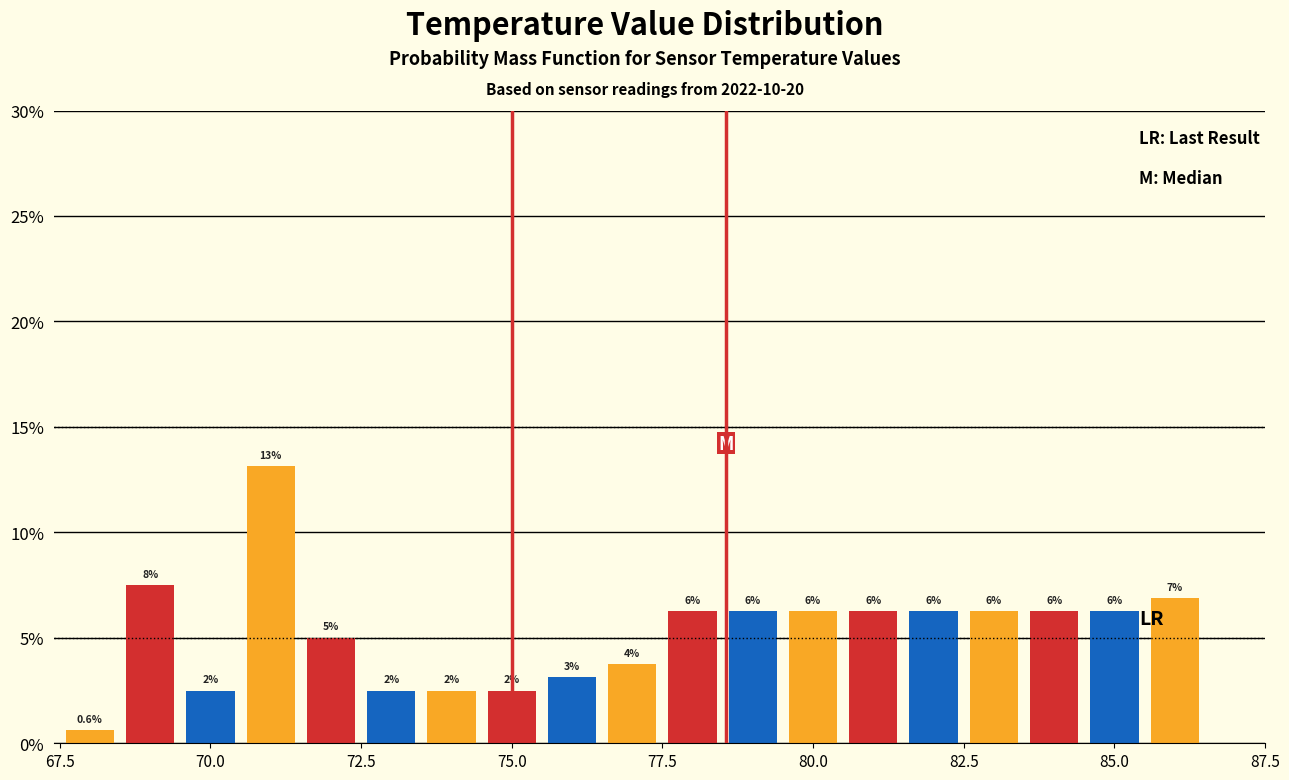

Around what value on the x-axis is the tallest bar? Give the approximate position of its centre, as read against the axis.

71.0